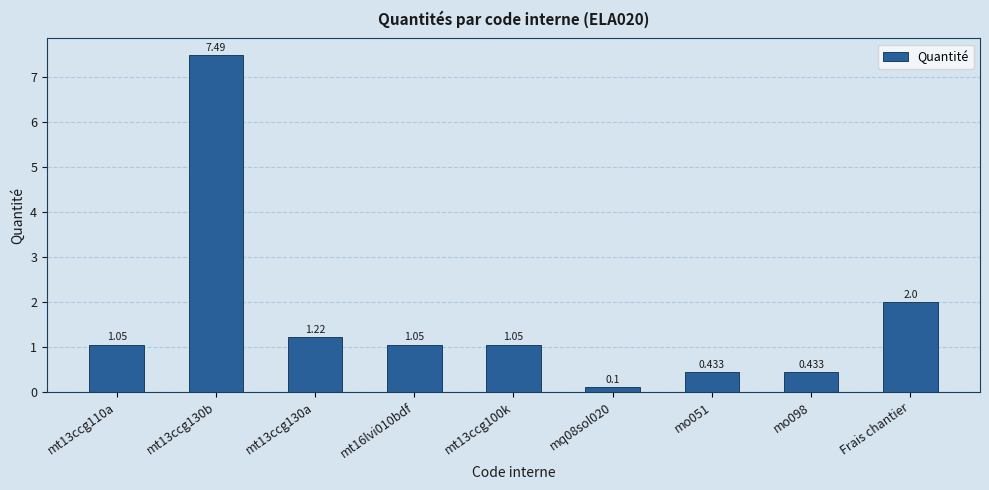

What value does the data have at mo051?

0.4